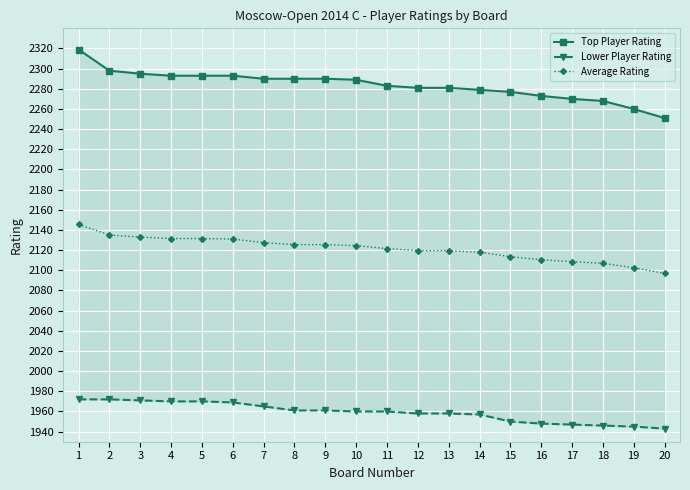

What is the total value across all series at 6?

6393.0